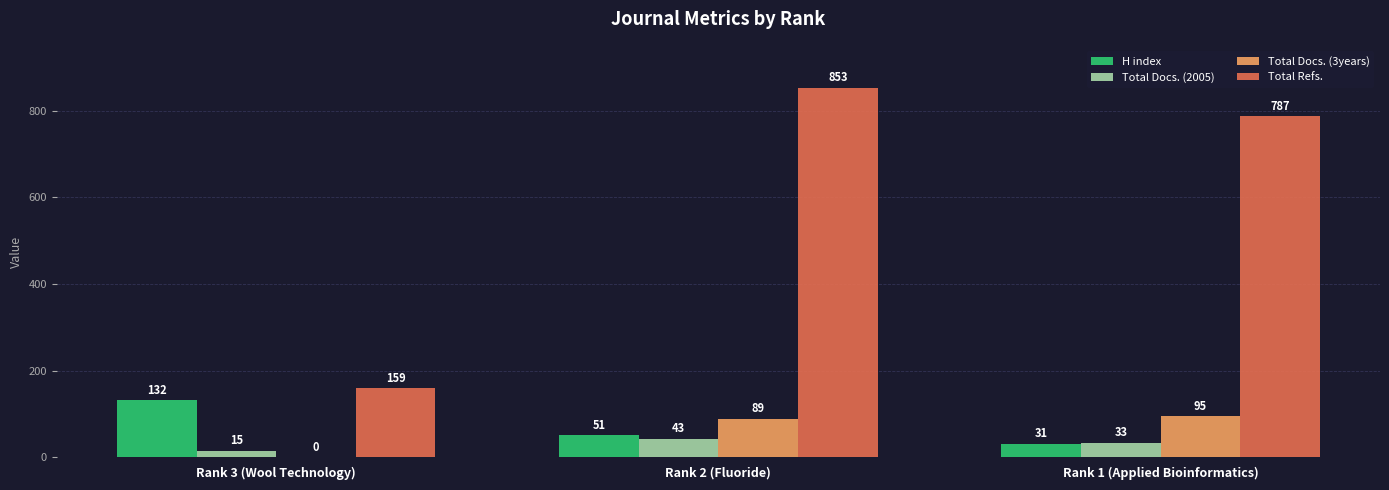

Is the value of Total Docs. (3years) at Rank 3 (Wool Technology) greater than the value of Total Docs. (2005) at Rank 2 (Fluoride)?

No